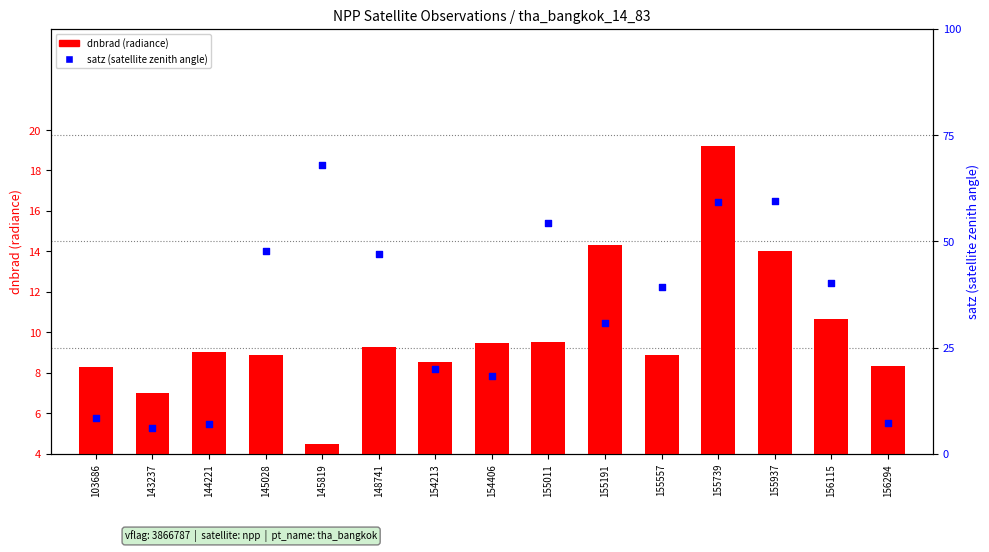

Which series reaches the minimum Y coordinate?

dnbrad (radiance)